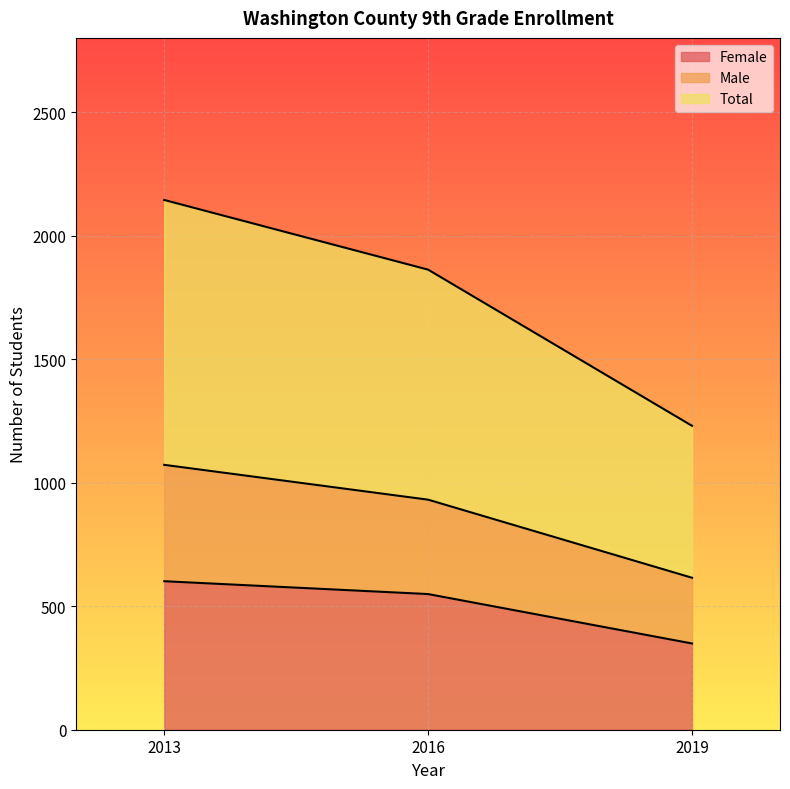

At which category is the sum across all series the highest?

2013